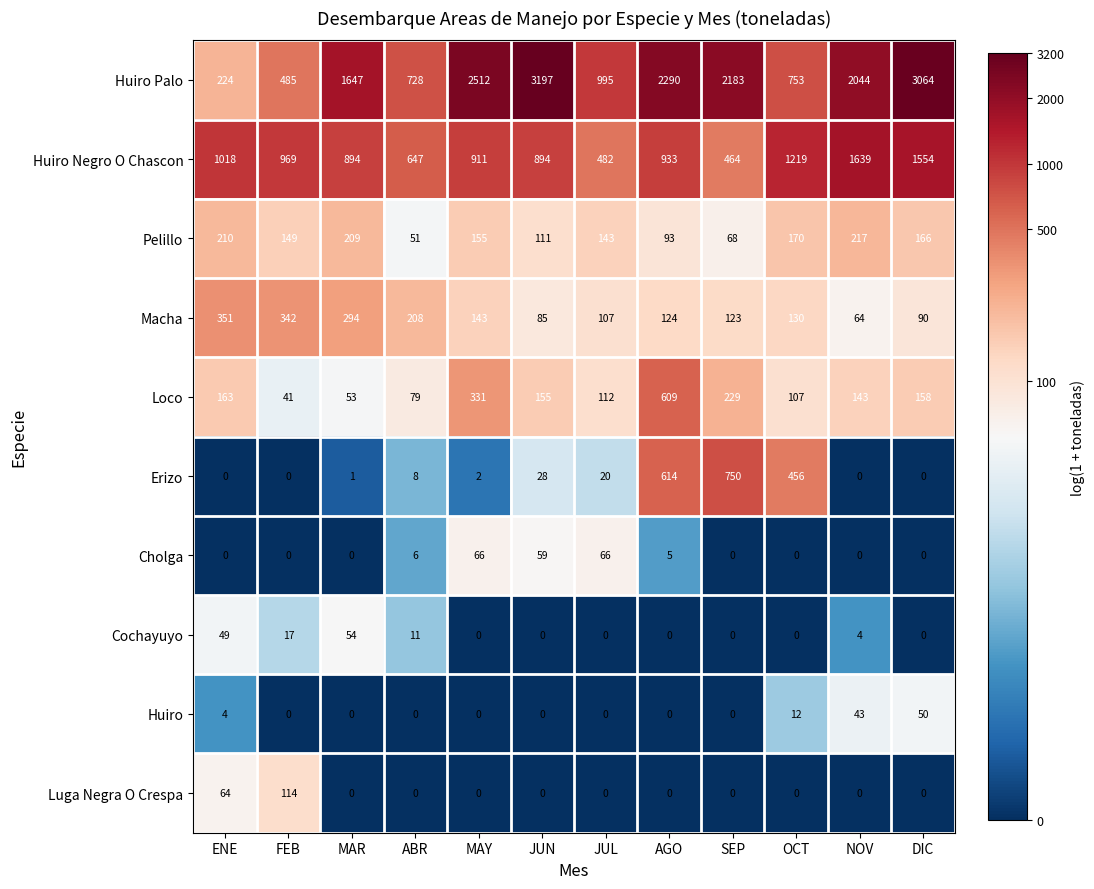

What is the sum of the Pelillo values at ENE and OCT?

380